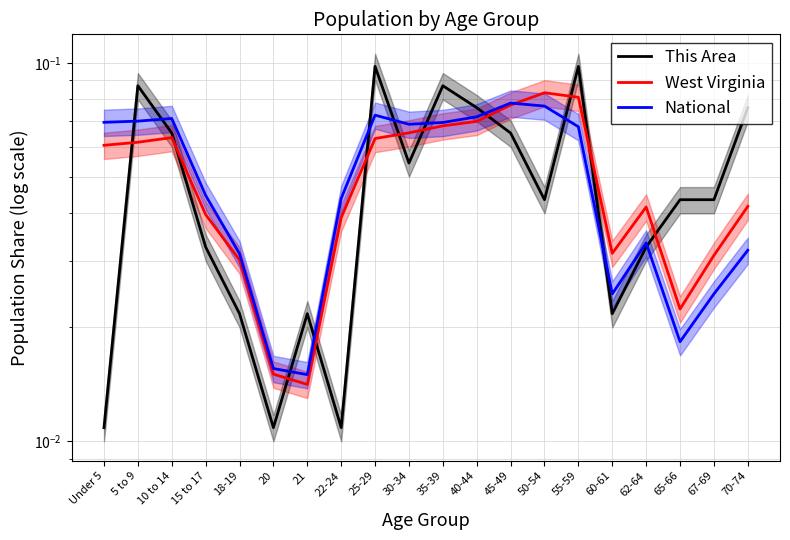

What is the approximate value of National at 10 to 14?

0.1